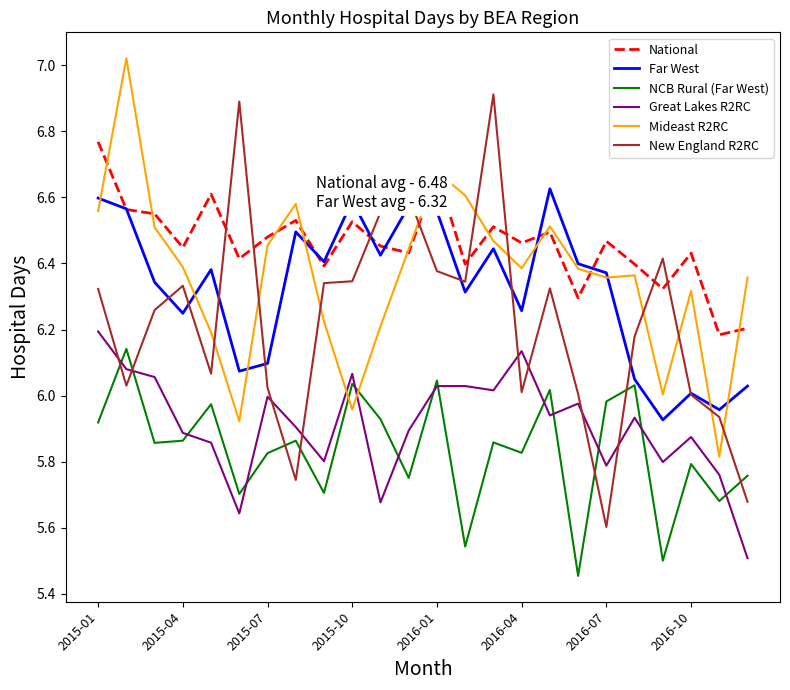

Which series has the largest total across all categories?

National